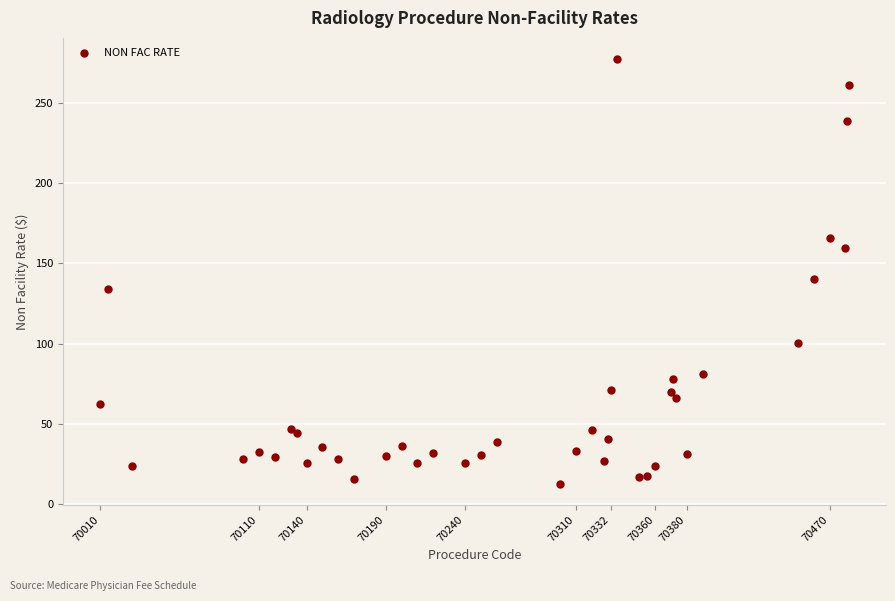

What Y value in the scatter plot is closest to 145?

140.2